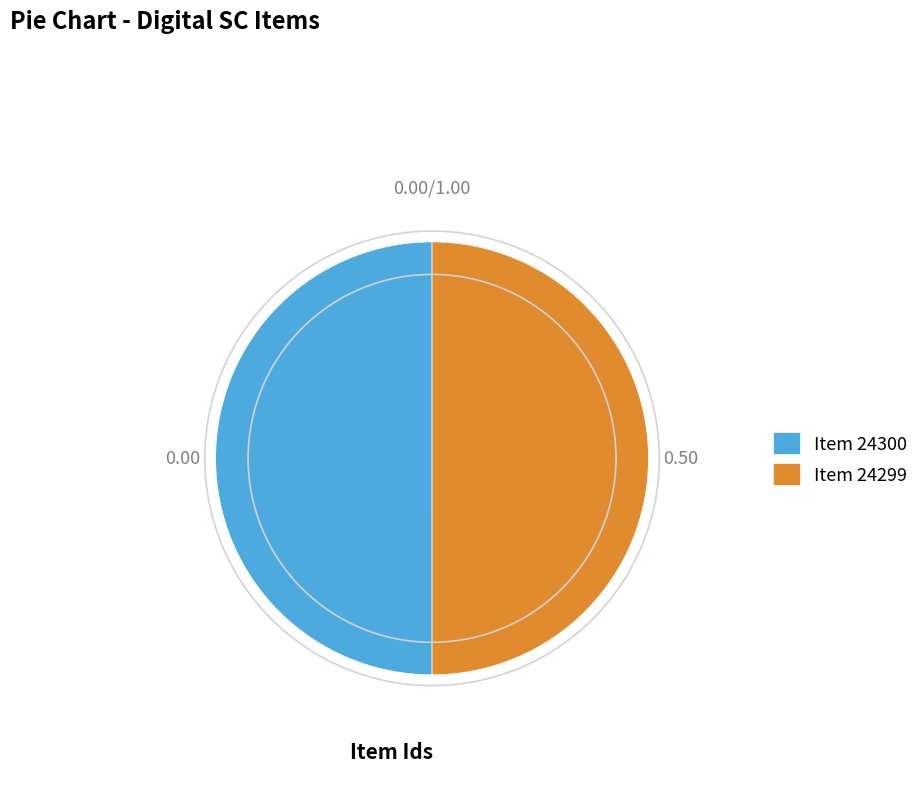

Is the sum of Item 24299 and Item 24300 greater than half?

Yes